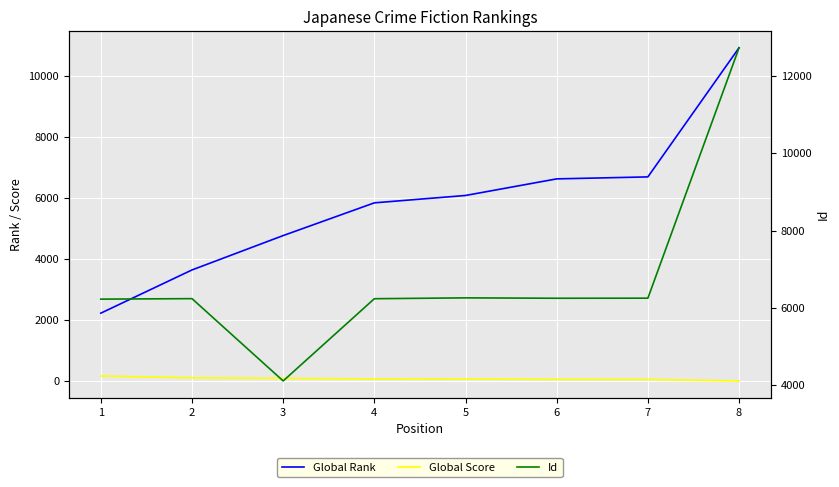

Between 3 and 6, which series saw the biggest shift?

Id